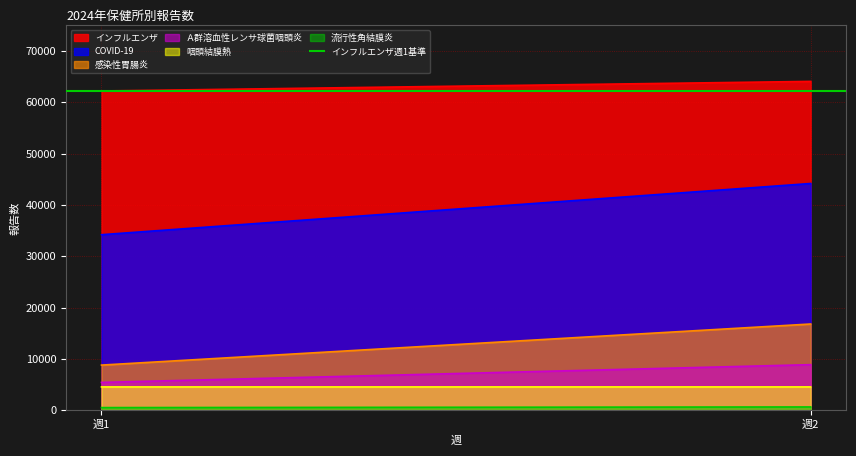

Which series has the largest range (max minus min)?

COVID-19